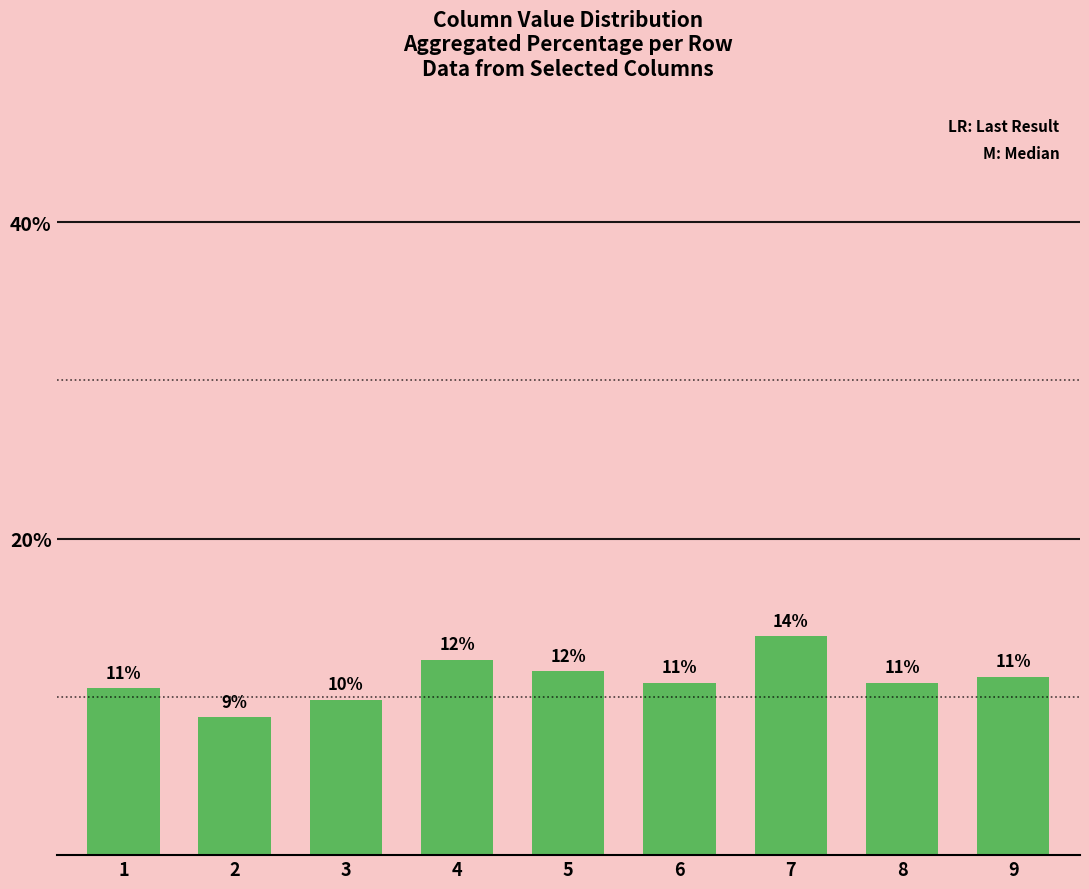

What is the value of the 2nd bar from the left?

8.7